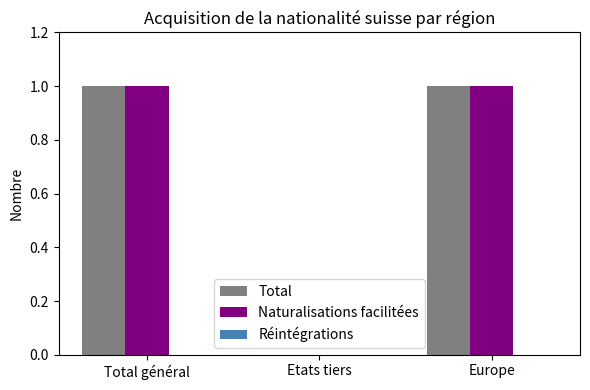

Is the value of Total at Etats tiers greater than the value of Naturalisations facilitées at Total général?

No